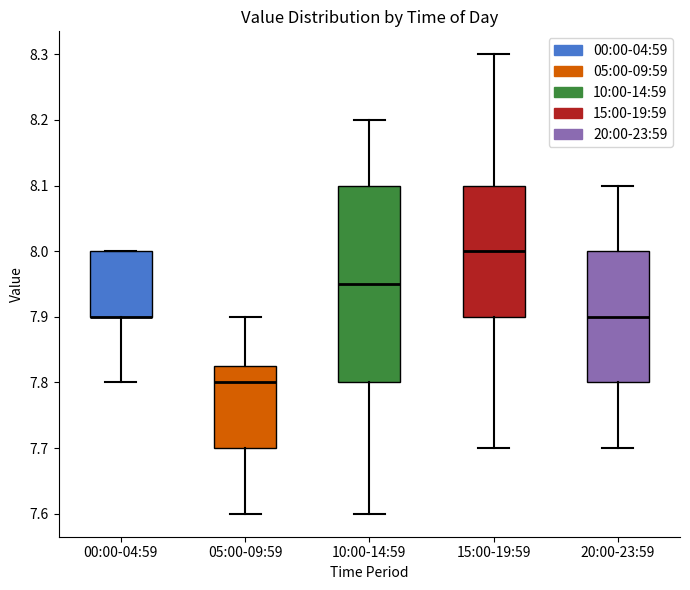

Reading left to right, read every box against the y-axis: the position of its median line, the range the box covers, and the ends of its whiskers. The values are not printed on the chart, so give them approximately, as read against the axis.

00:00-04:59: median 7.90 (drawn on the box's lower edge), box 7.90 to 8.00, whiskers 7.80 to 8.00
05:00-09:59: median 7.80, box 7.70 to 7.83, whiskers 7.60 to 7.90
10:00-14:59: median 7.95, box 7.80 to 8.10, whiskers 7.60 to 8.20
15:00-19:59: median 8.00, box 7.90 to 8.10, whiskers 7.70 to 8.30
20:00-23:59: median 7.90, box 7.80 to 8.00, whiskers 7.70 to 8.10